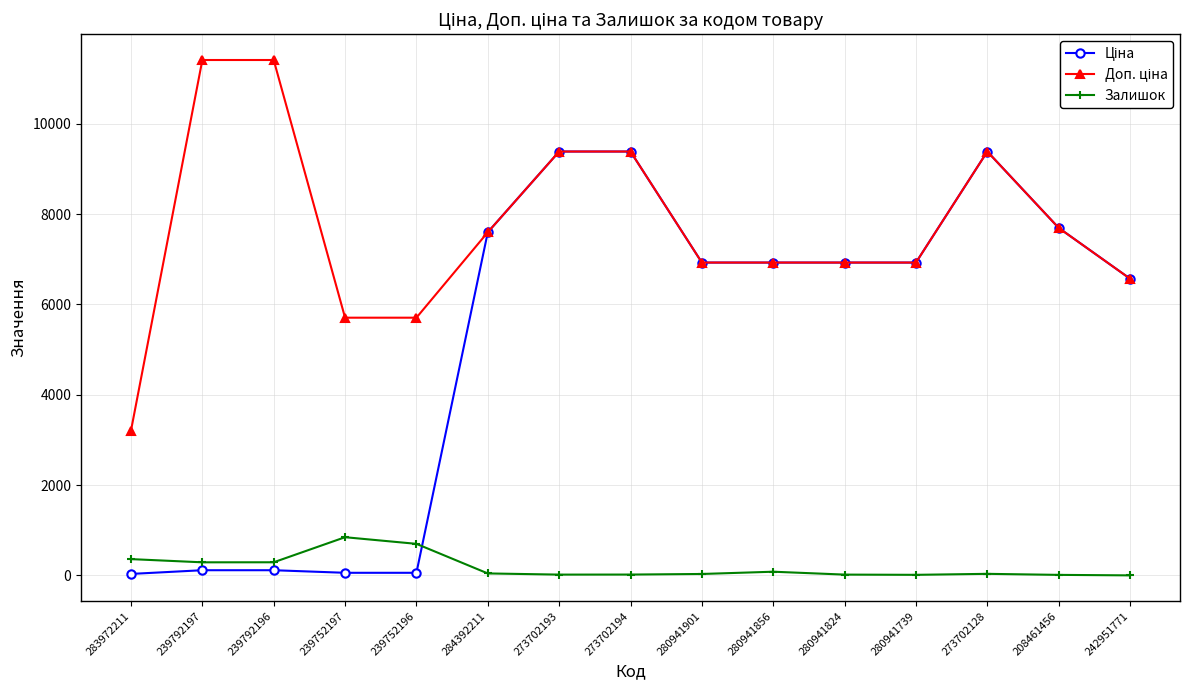

At how many categories does at least one series exceed 1195?

15